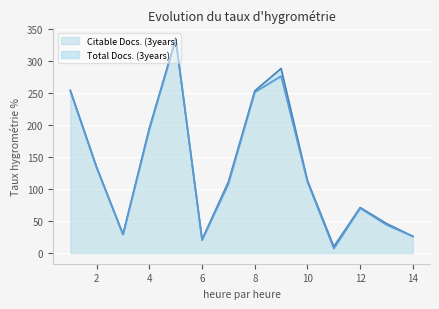

Which series has the largest total across all categories?

Total Docs. (3years)